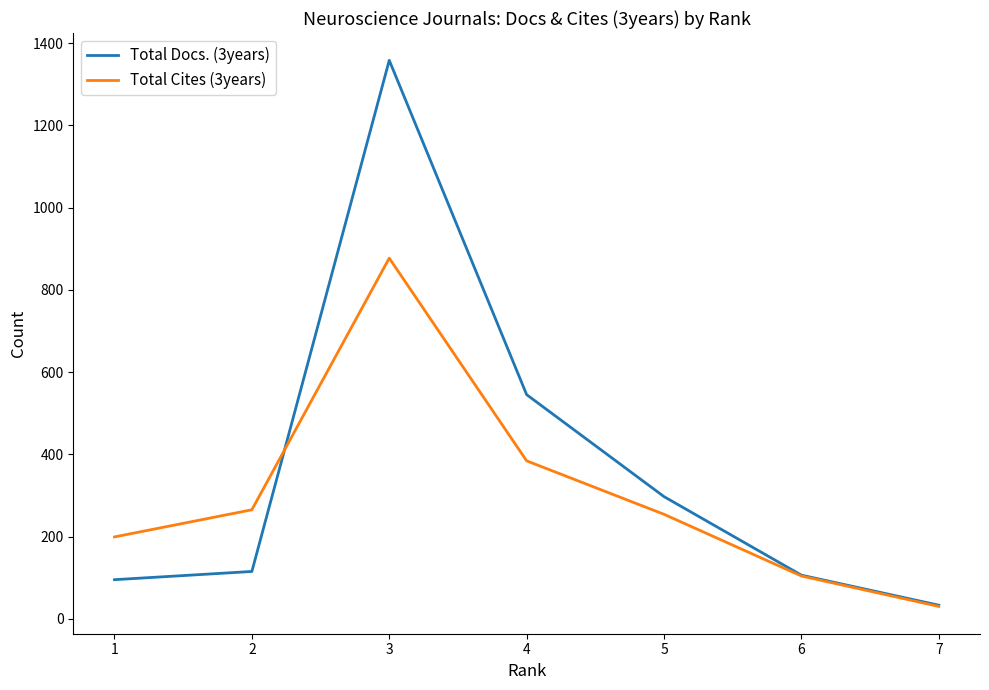

The Total Cites (3years) series shows 199 at 1. True or false?

True